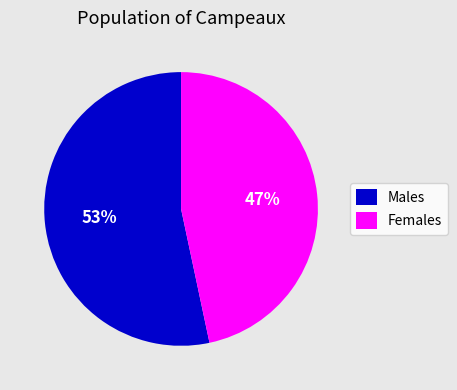

Is there any slice that represents more than half of the pie?

Yes